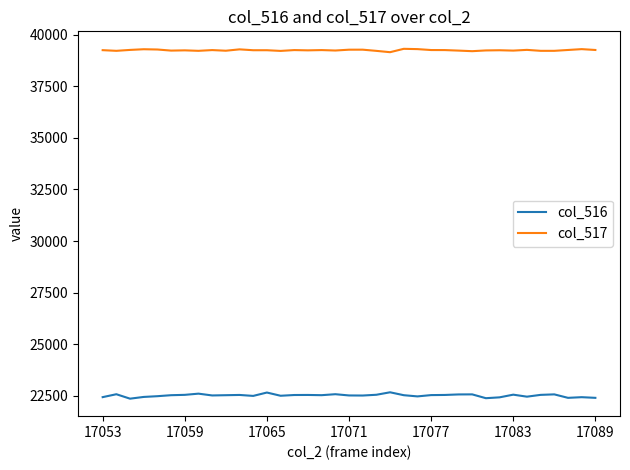

What is the minimum value shown in the chart?

22362